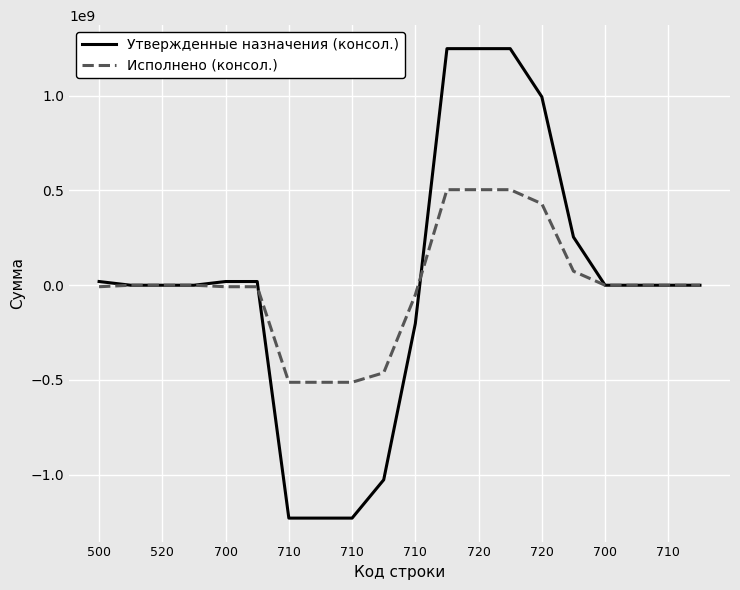

Which series has the largest range (max minus min)?

Утвержденные назначения (консол.)